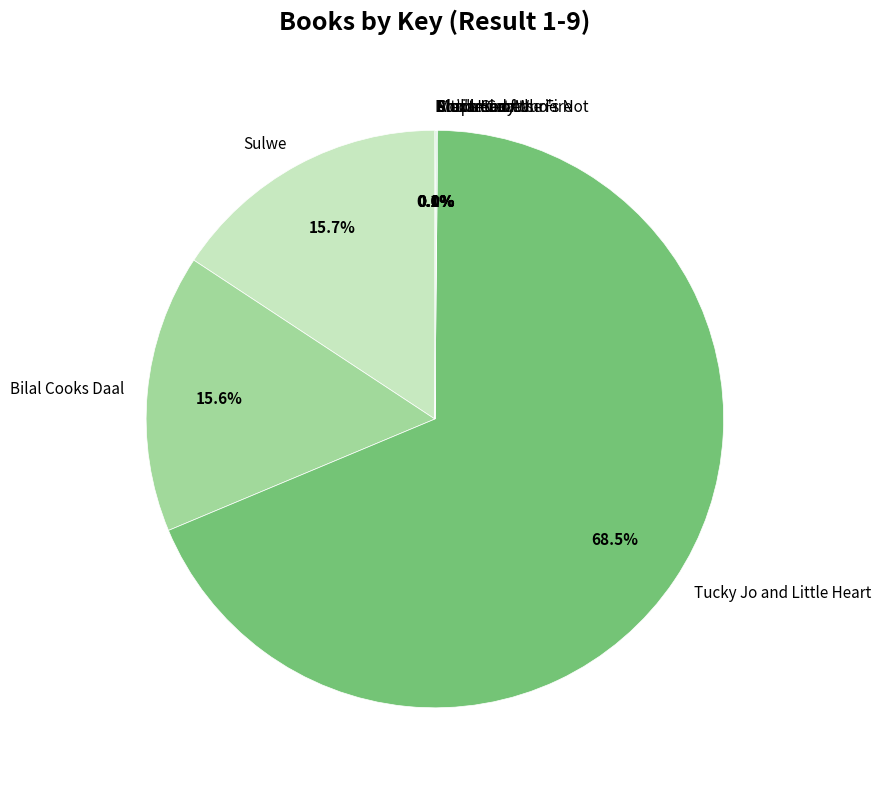

What is the majority slice?

Tucky Jo and Little Heart